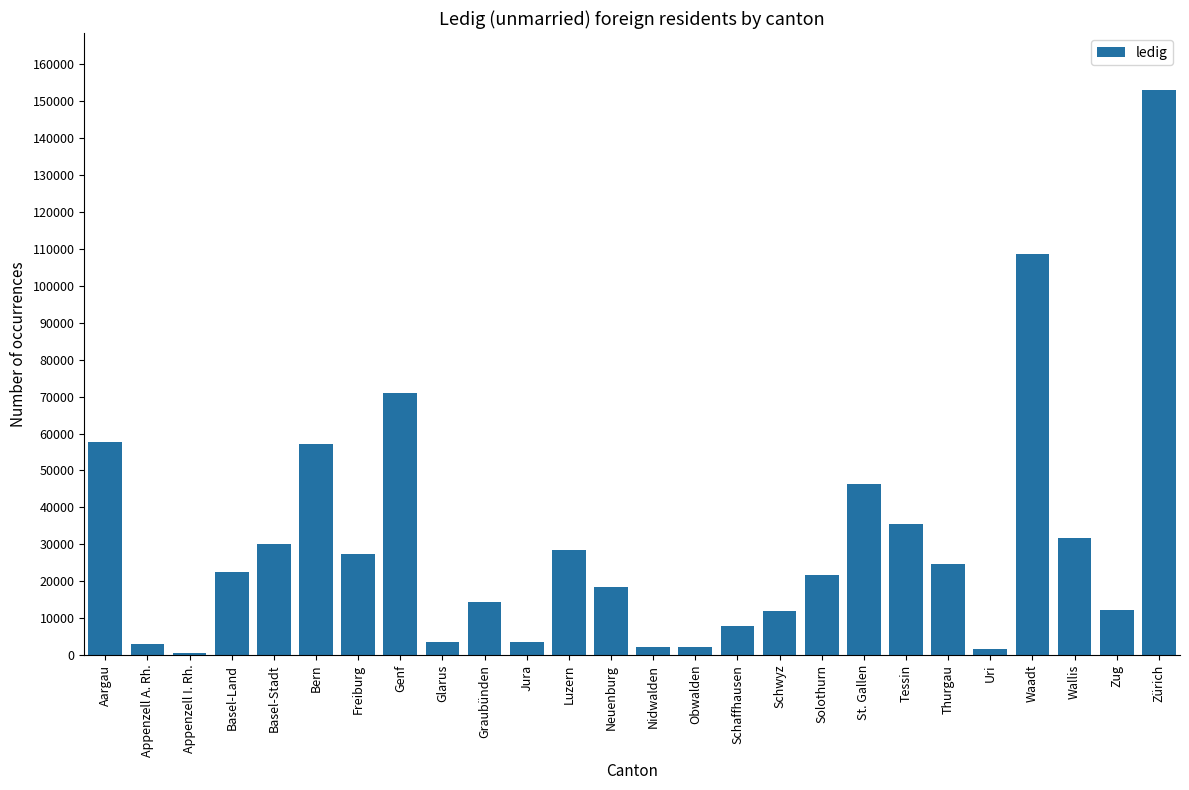

What is the change in value from Basel-Stadt to Thurgau?

-5423